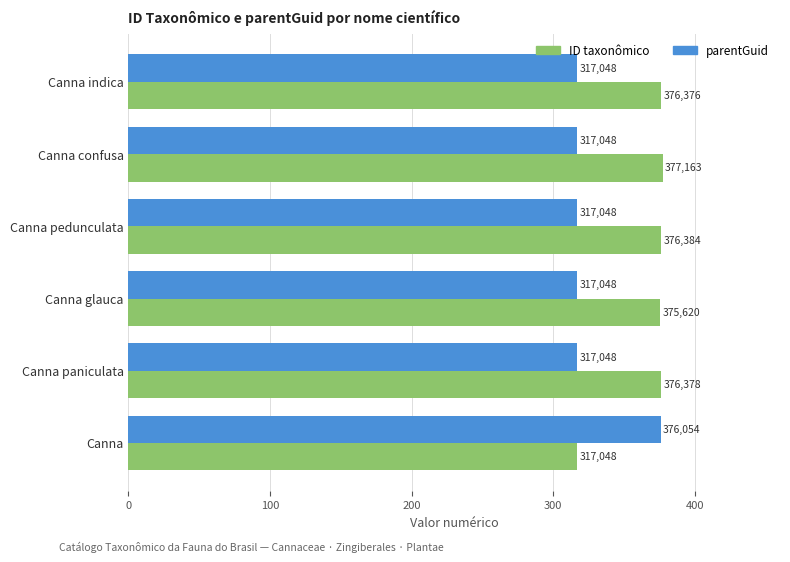

What is the sum of all parentGuid values?

1961.3